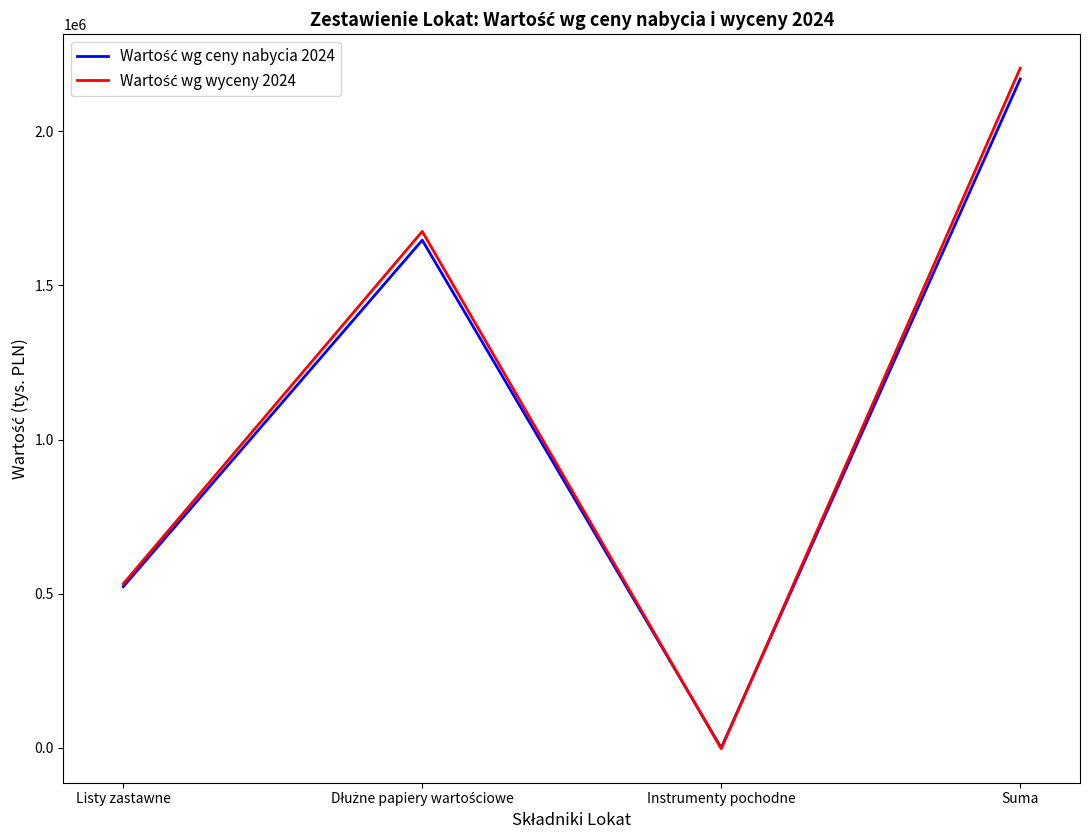

At which category is the sum across all series the highest?

Suma